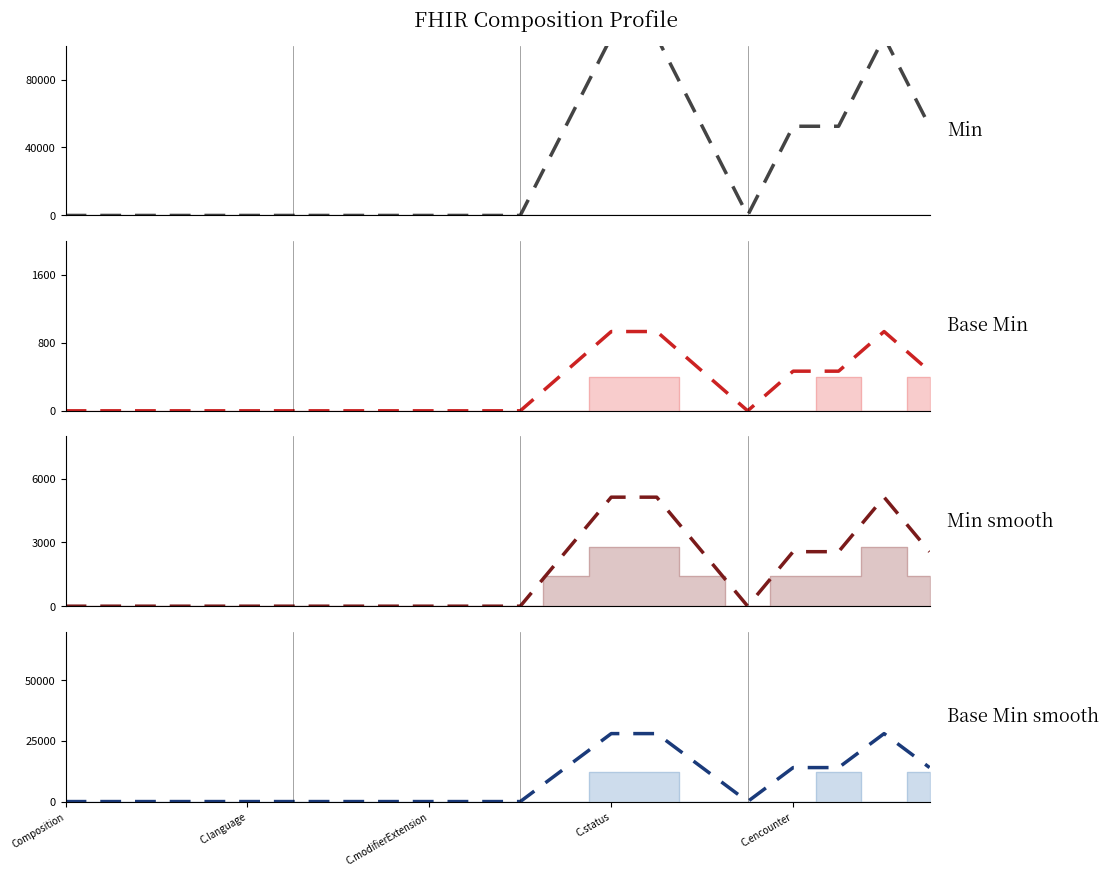

What is the label of the 2nd point from the right?

18